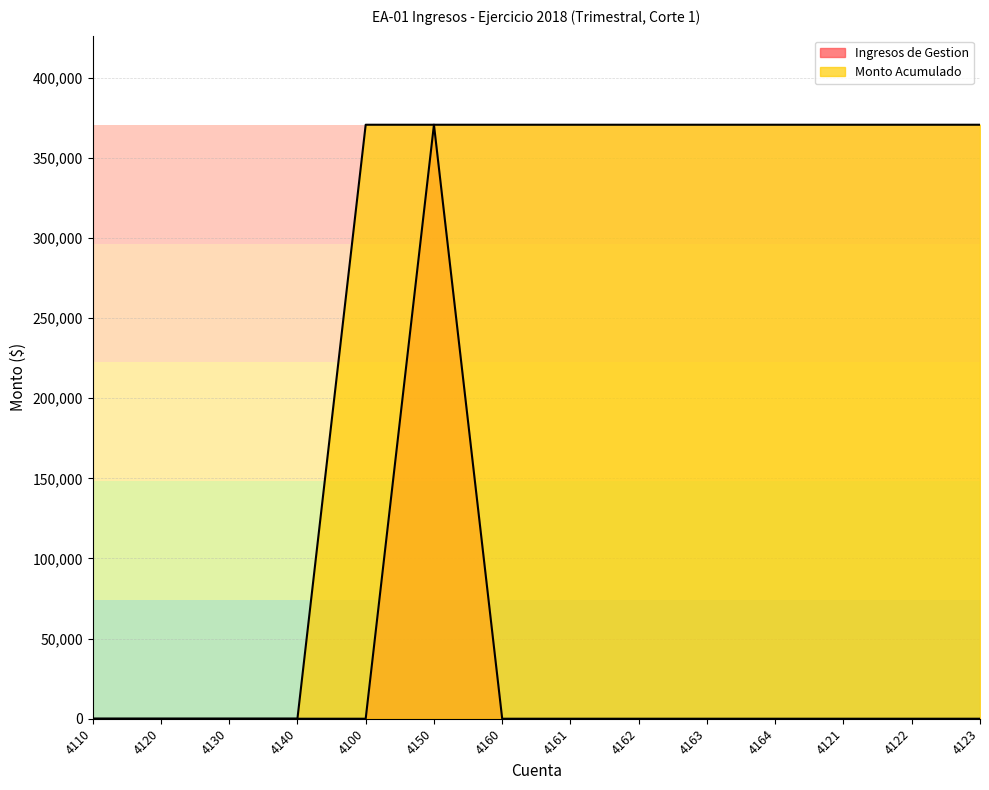

The value of Ingresos de Gestion at 4100 is 0.0. True or false?

True